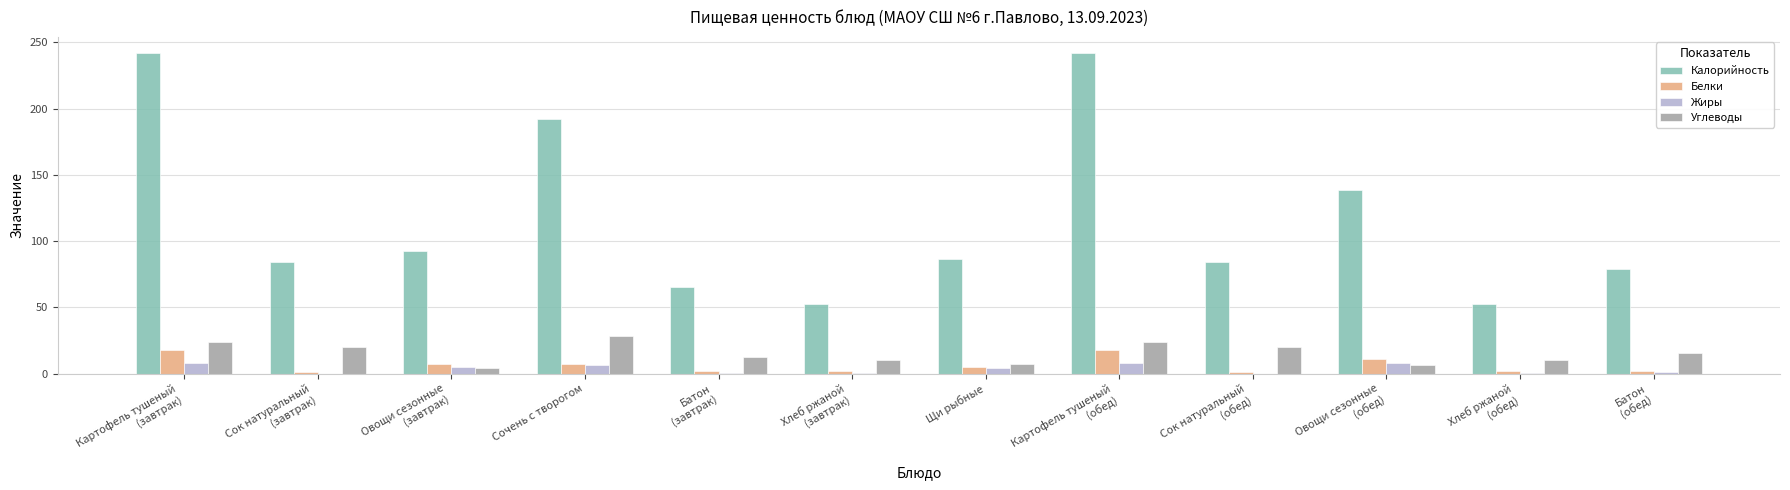

At which label does Углеводы first exceed 15?

Картофель тушеный
(завтрак)